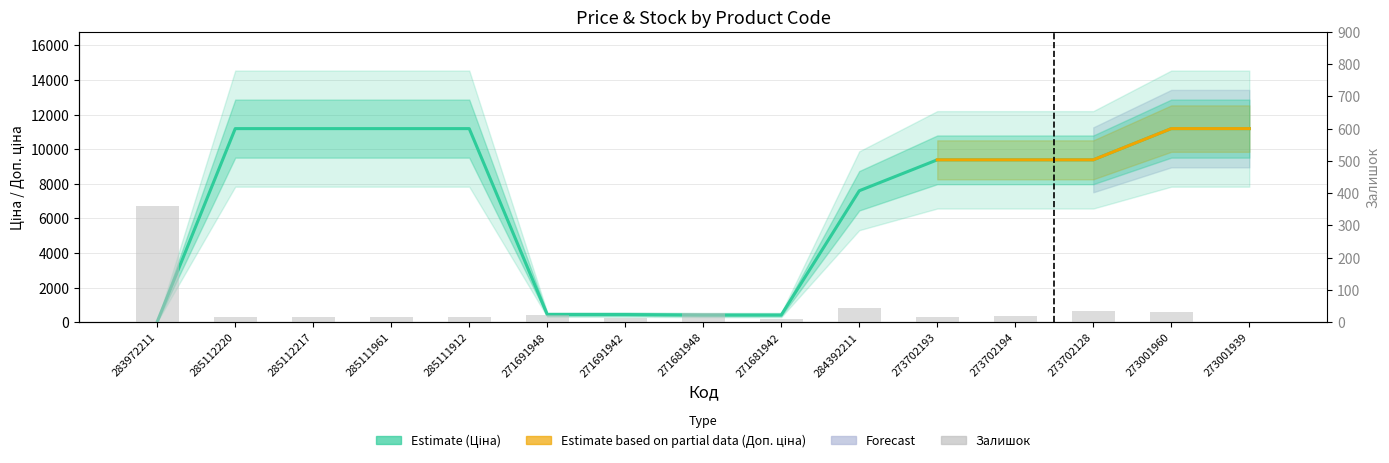

At which label does Залишок first exceed 17?

283972211